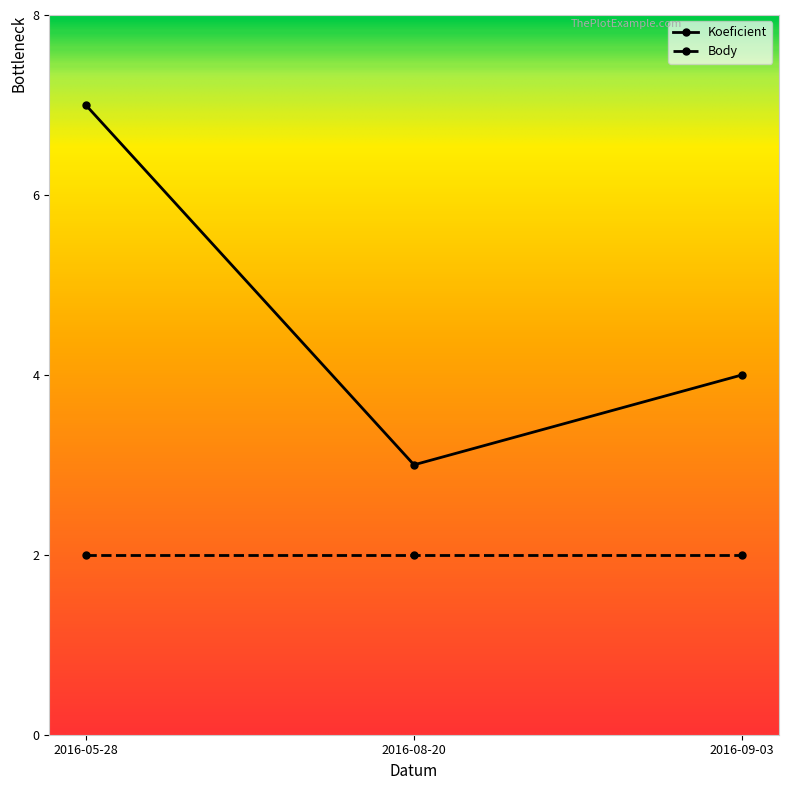

Is it true that Koeficient equals 3 at 2016-08-20?

True